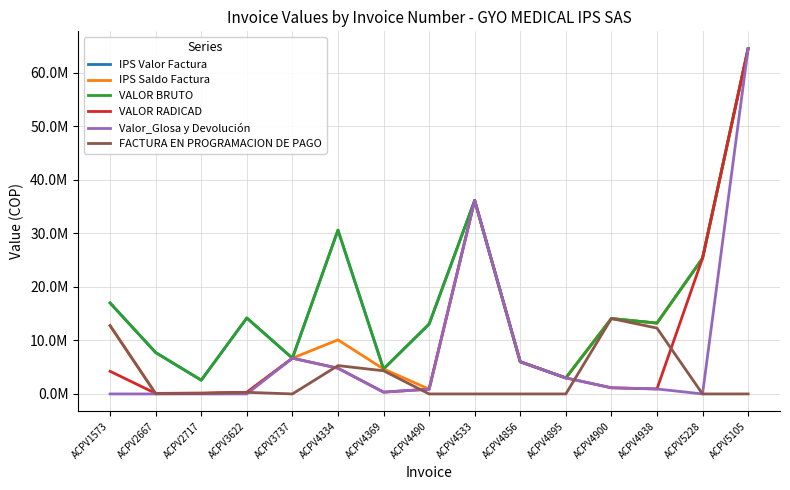

True or false: IPS Valor Factura has more than 1 points higher than both neighbors.

True